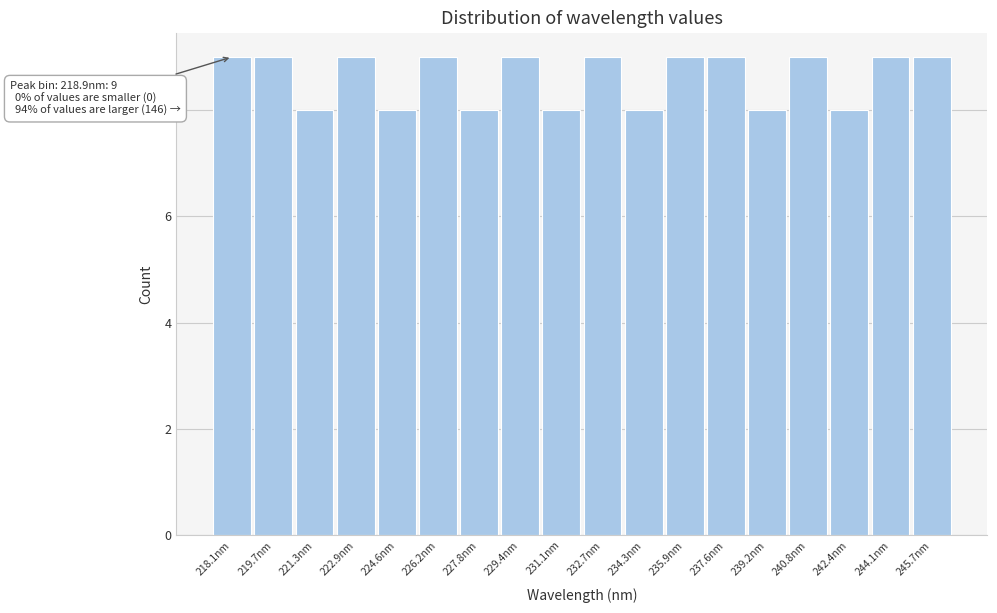

Reading left to right, transcribe all the data shown in this chart.

218.1nm=9	219.7nm=9	221.3nm=8	222.9nm=9	224.6nm=8	226.2nm=9	227.8nm=8	229.4nm=9	231.1nm=8	232.7nm=9	234.3nm=8	235.9nm=9	237.6nm=9	239.2nm=8	240.8nm=9	242.4nm=8	244.1nm=9	245.7nm=9